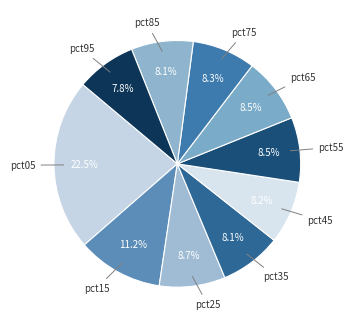

How many segments does this pie chart have?

10